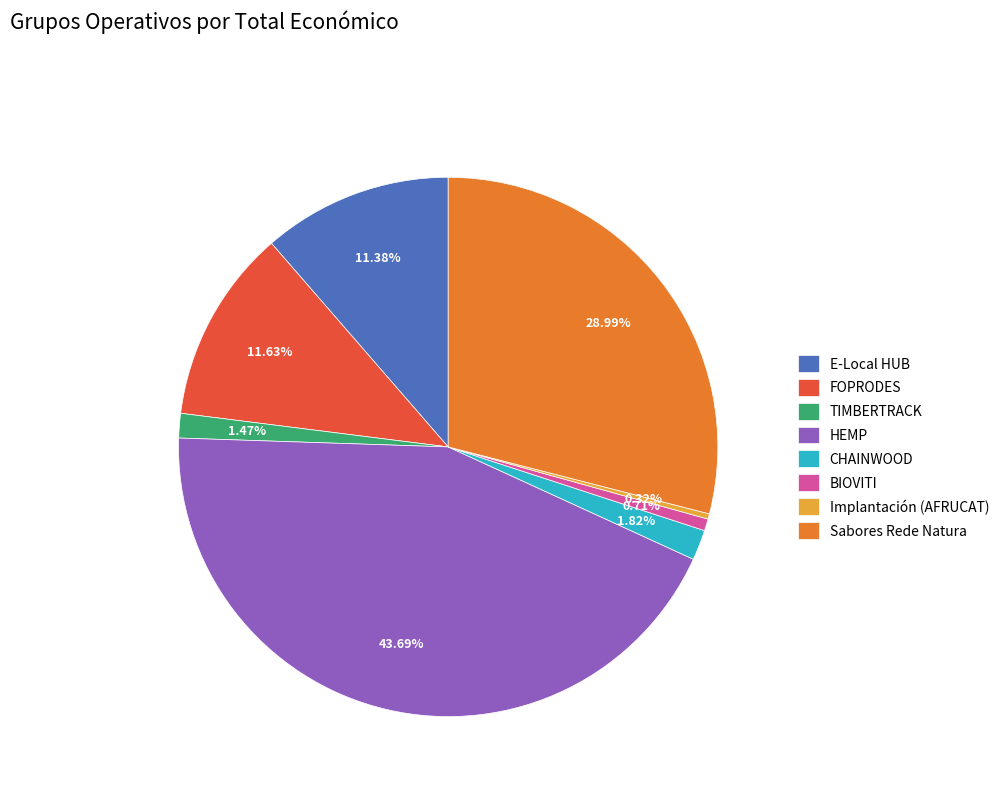

To the nearest percent, what portion does HEMP represent?

44%